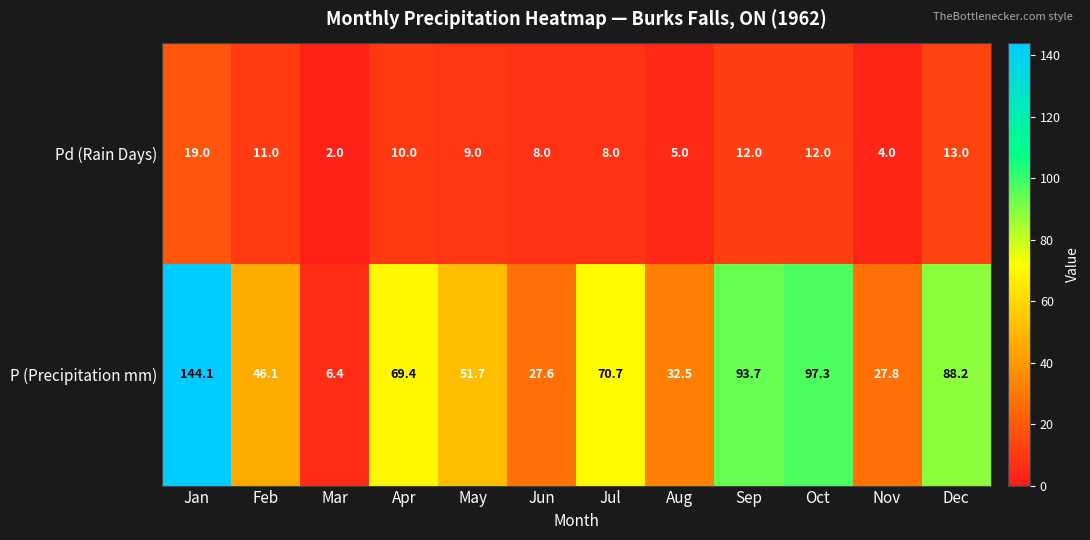

True or false: P (Precipitation mm) has a value of 93.7 at Sep.

True